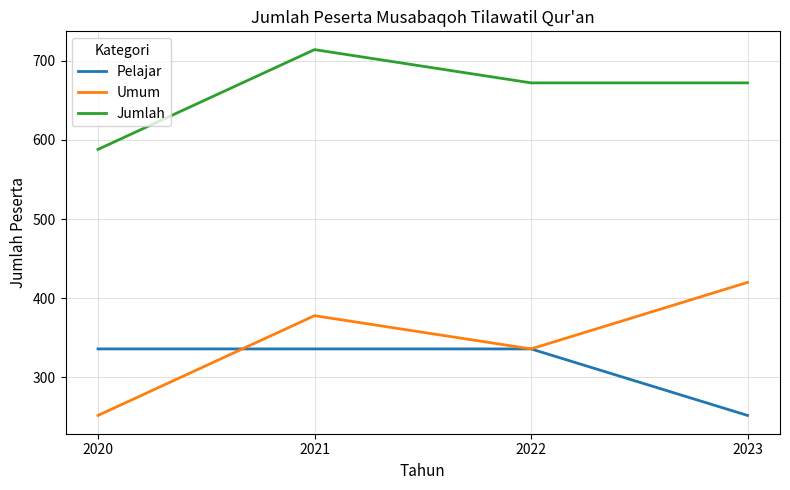

At which label does Jumlah first exceed 672?

2021